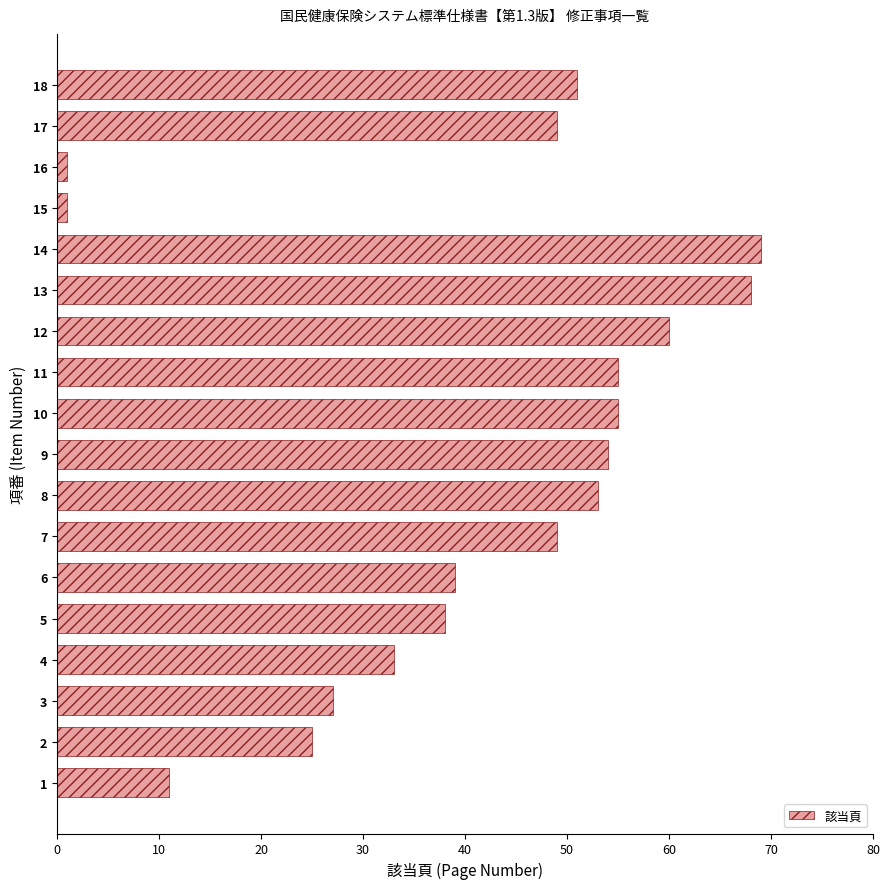

What is the greatest value displayed?

69